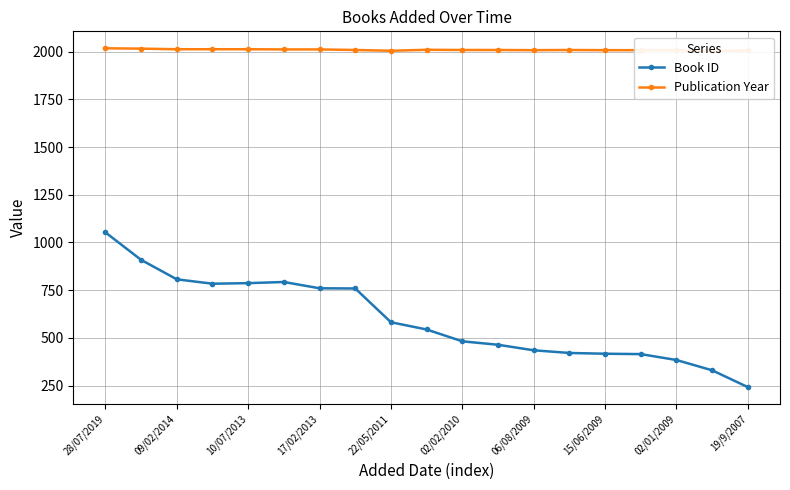

True or false: Publication Year and Book ID cross at least once.

False